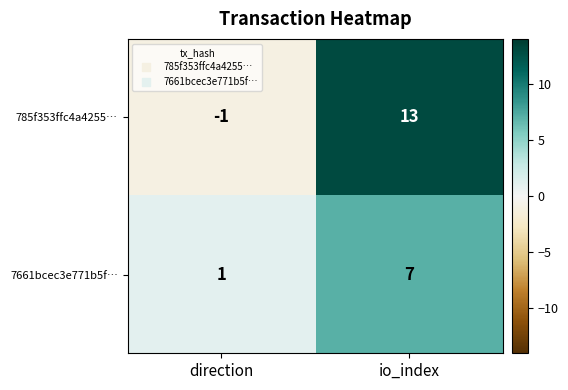

What is the difference between the maximum and minimum values in the 7661bcec3e771b5f… series?

6